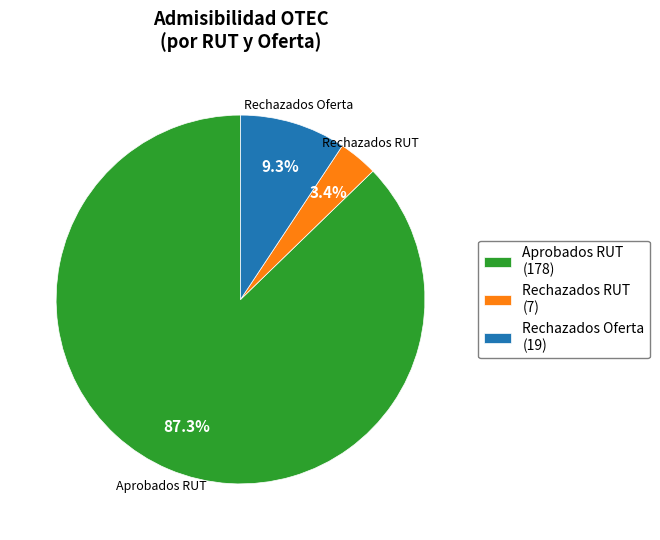

Which category has the smallest portion of the pie?

Rechazados RUT (7)